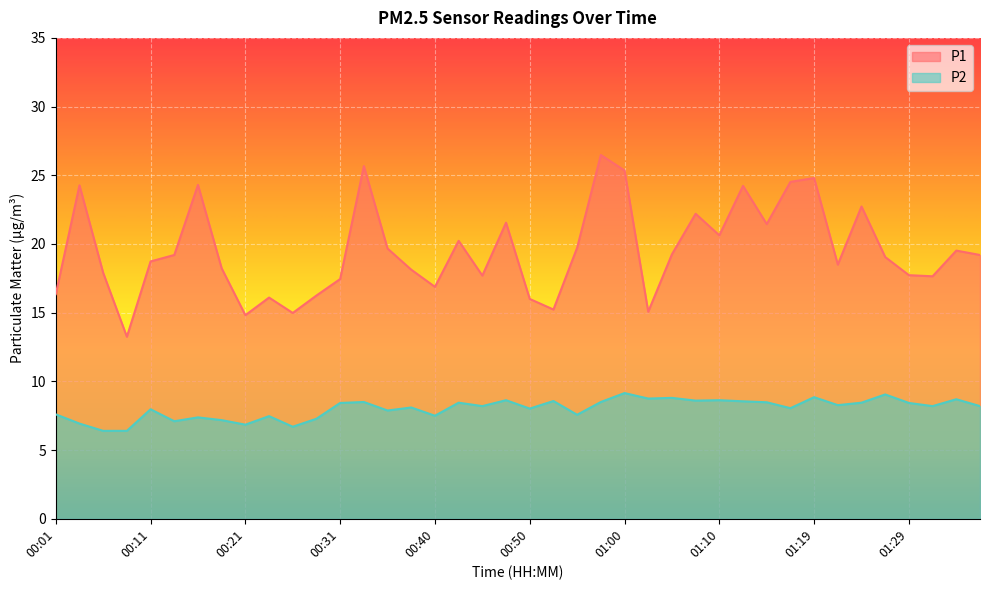

True or false: P2 and P1 intersect in this chart.

False